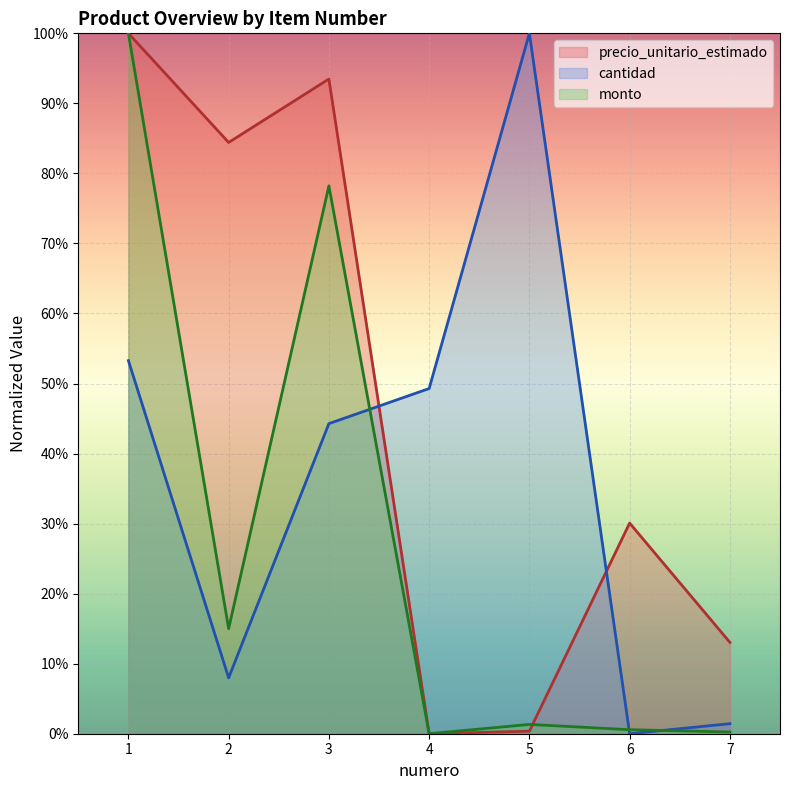

What are all the series names shown in the legend?

precio_unitario_estimado, cantidad, monto